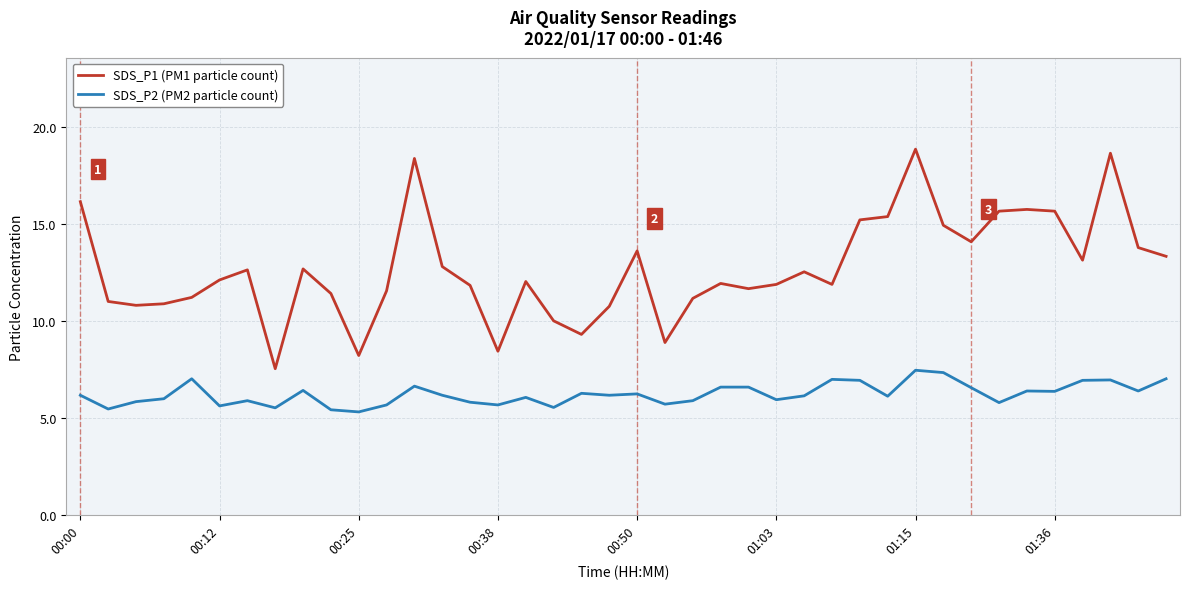

True or false: SDS_P1 (PM1 particle count) and SDS_P2 (PM2 particle count) intersect in this chart.

False